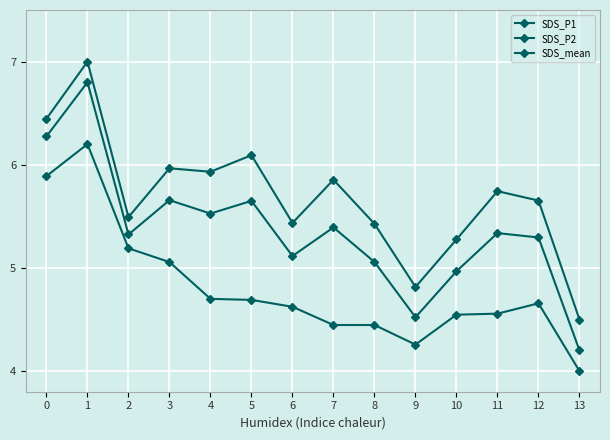

What is the smallest value displayed?

4.0